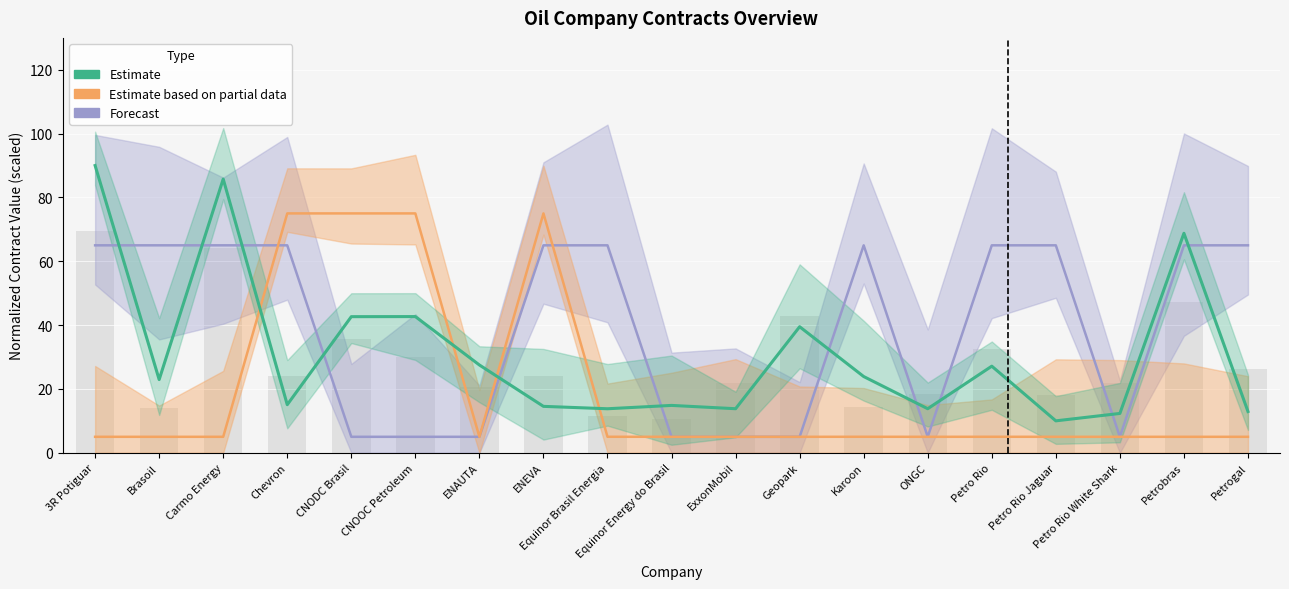

What is the label of the 10th bar from the left?

Equinor Energy do Brasil